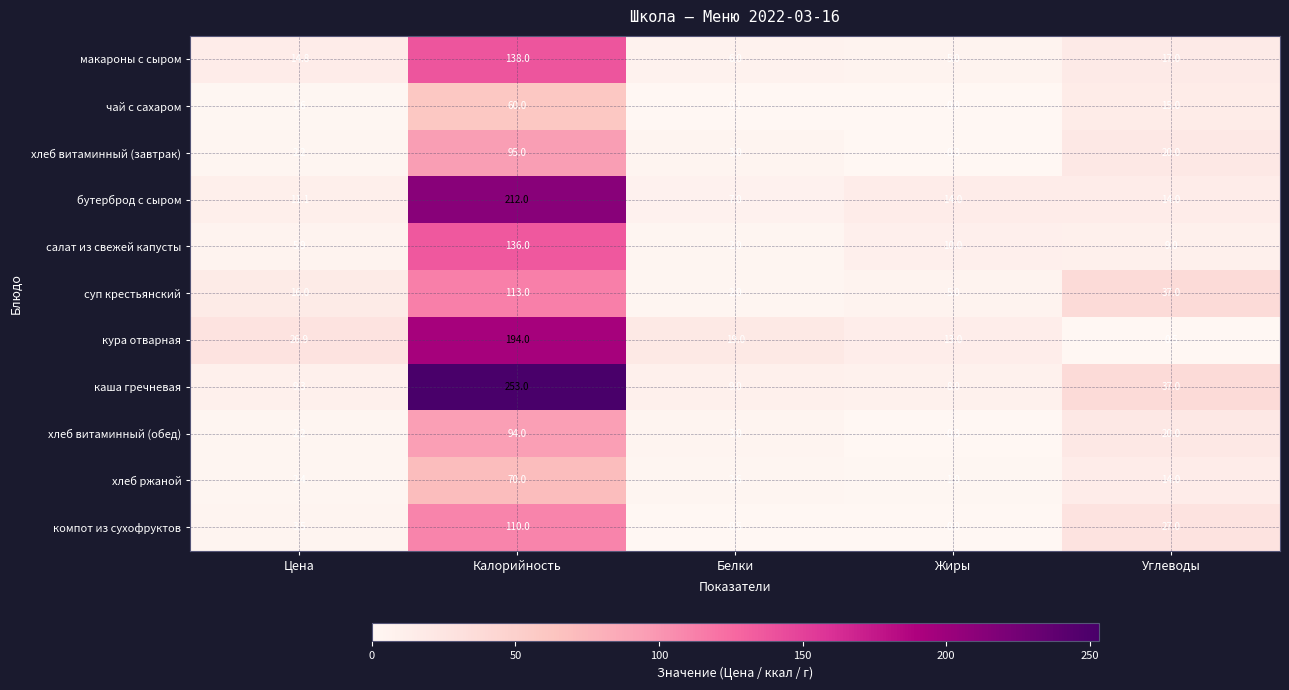

What is the average value of the суп крестьянский series?

34.6